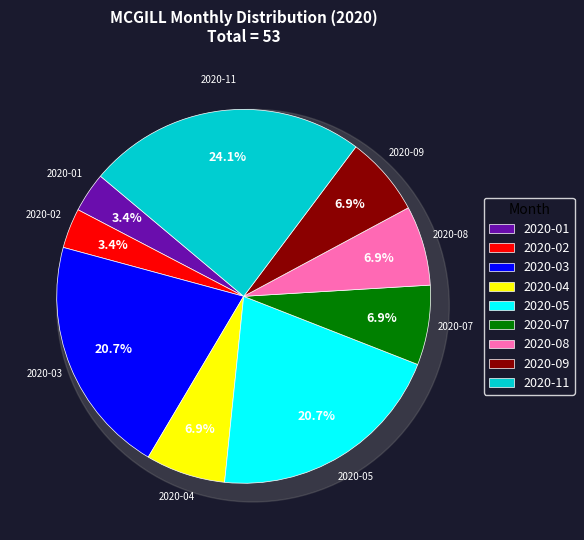

Which slice is the largest?

2020-11